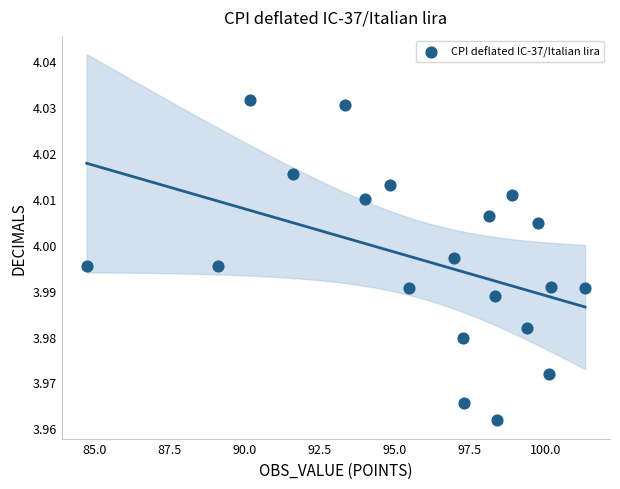

What is the range of X values (max minus min)?

16.6